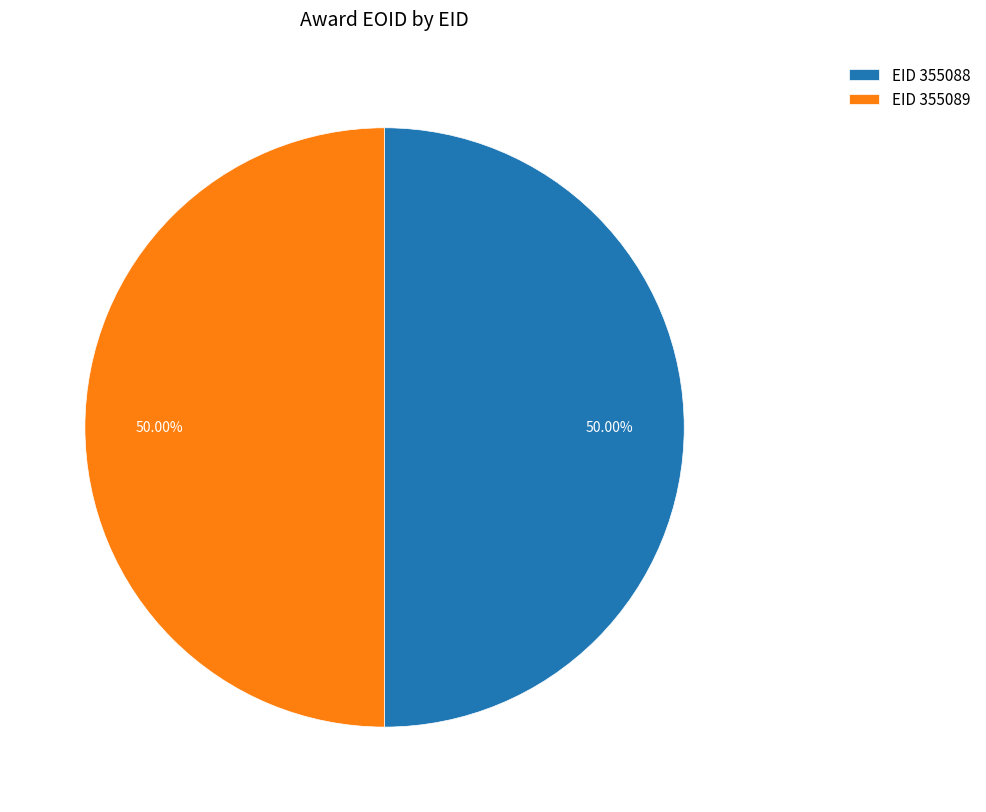

How many segments does this pie chart have?

2